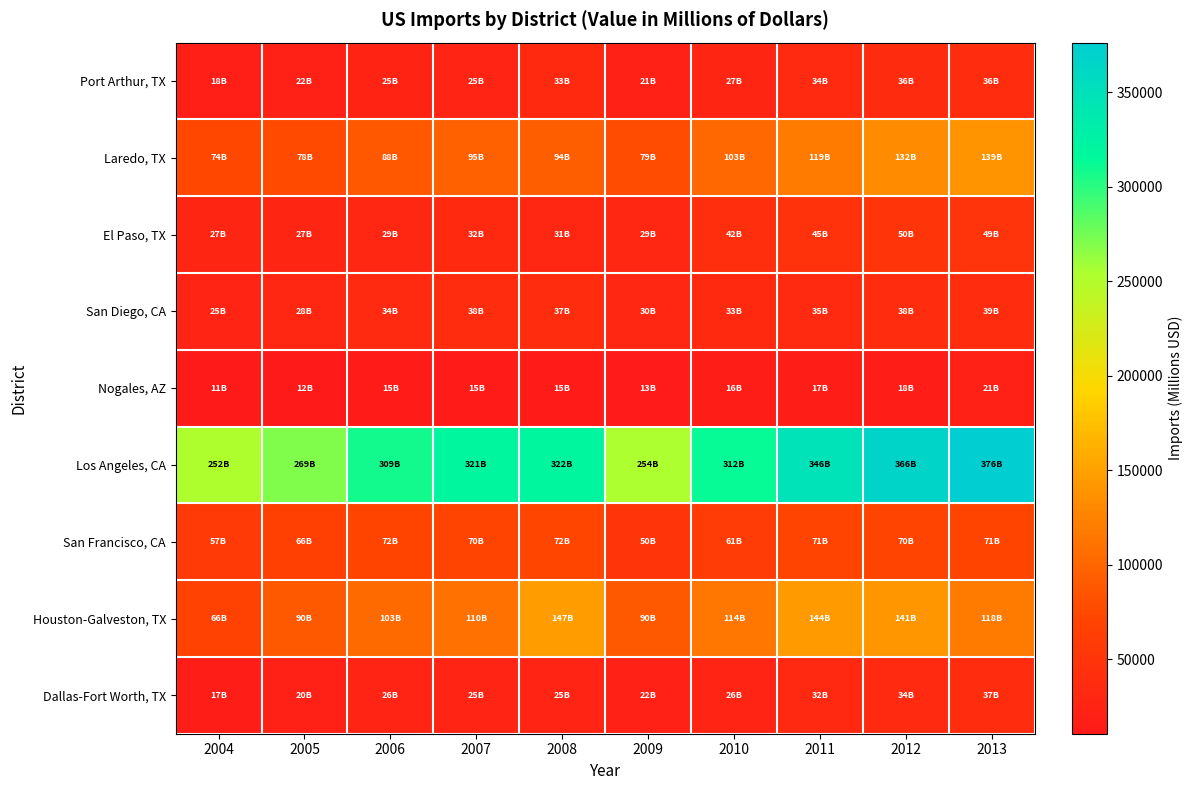

At how many categories does at least one series exceed 21195?

10